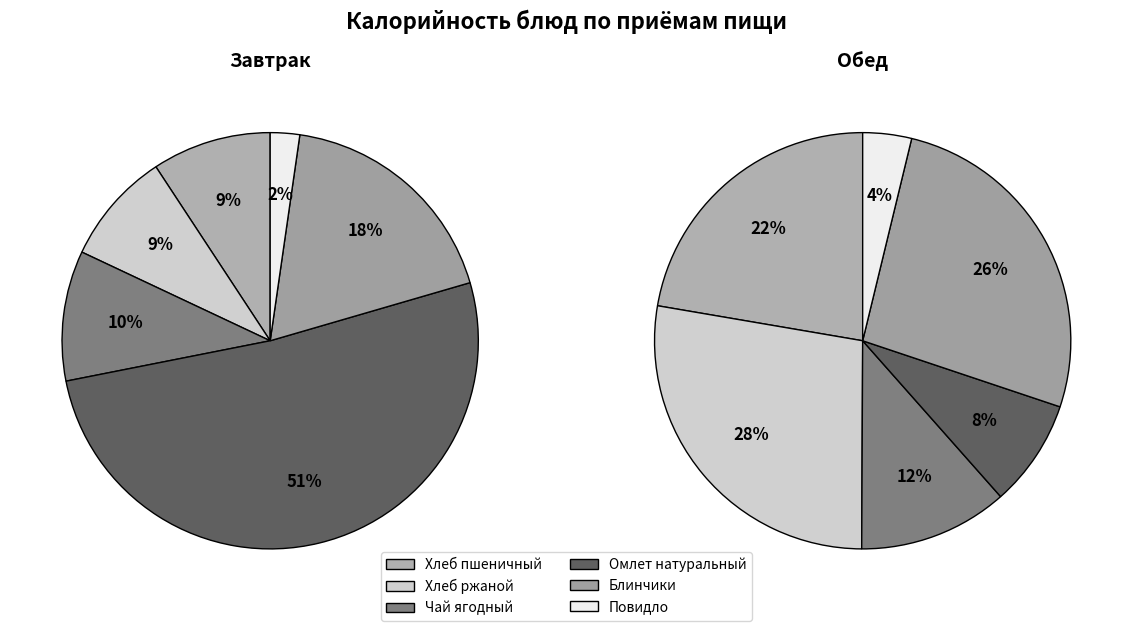

How many segments does this pie chart have?

6